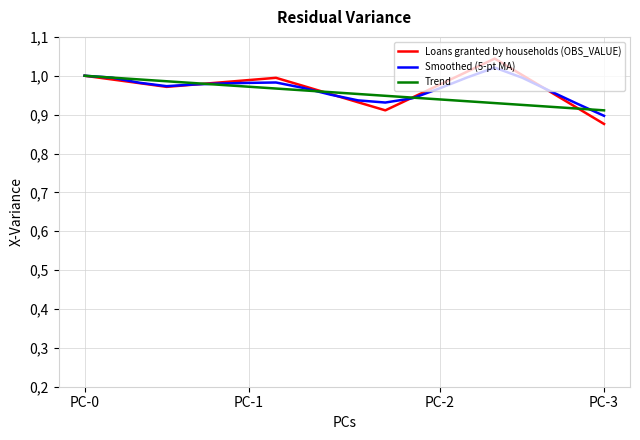

What are all the series names shown in the legend?

Loans granted by households (OBS_VALUE), Smoothed (5-pt MA), Trend